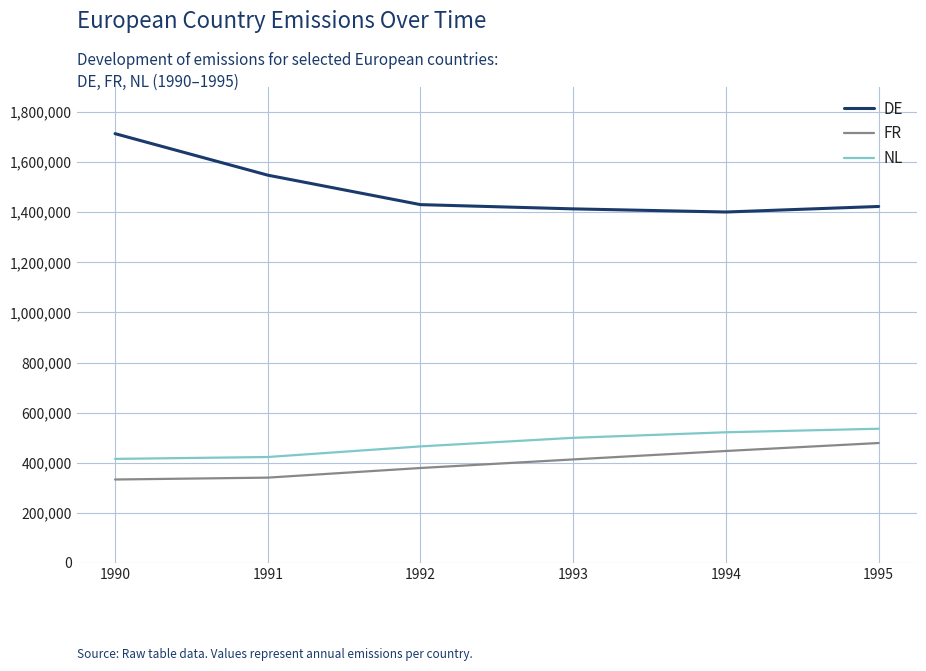

True or false: FR has more than 2 points higher than both neighbors.

False